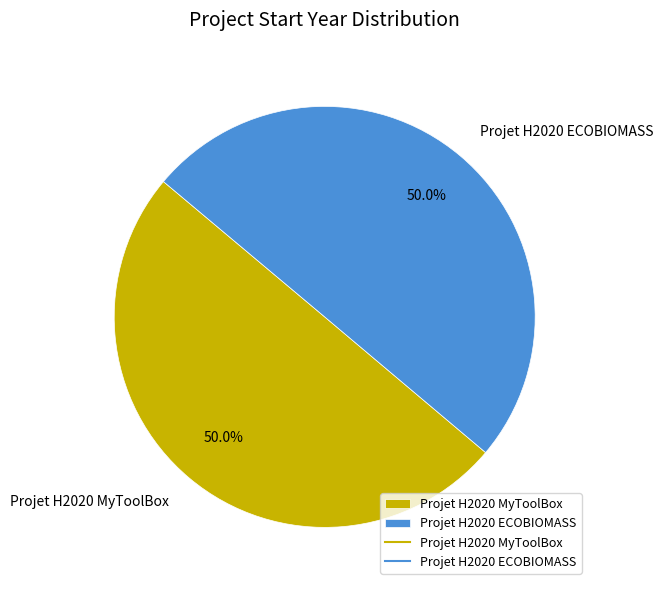

Approximately how many times larger is the value at Projet H2020 ECOBIOMASS compared to Projet H2020 MyToolBox?

1.0